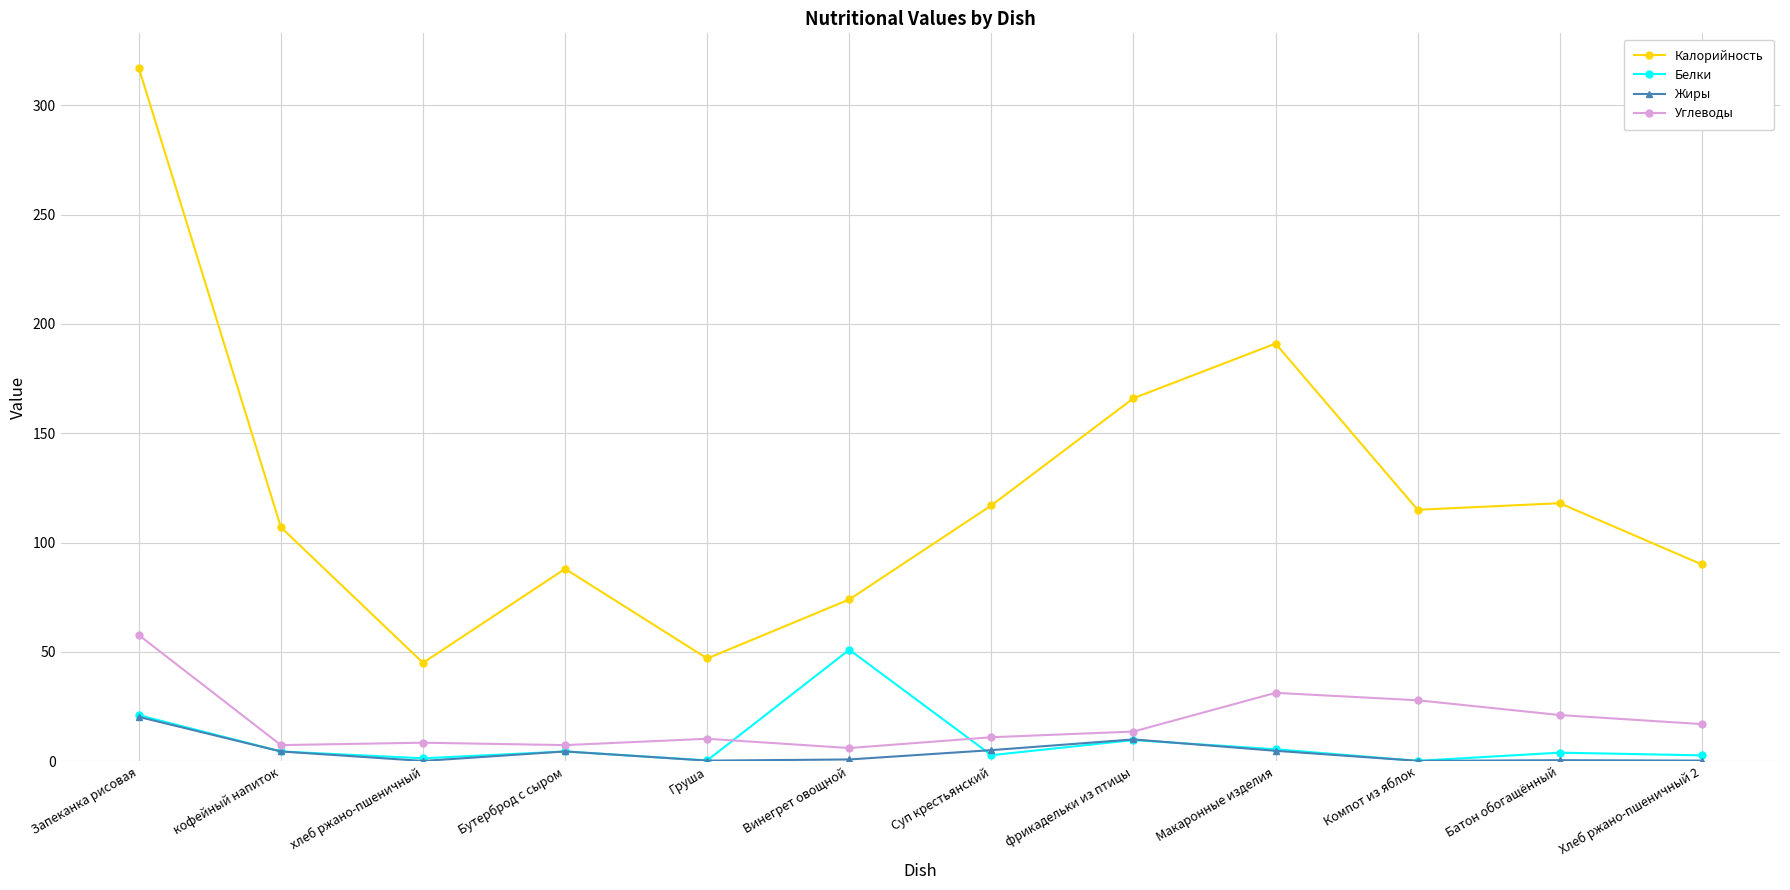

Where is the first local maximum for Жиры?

Бутерброд с сыром